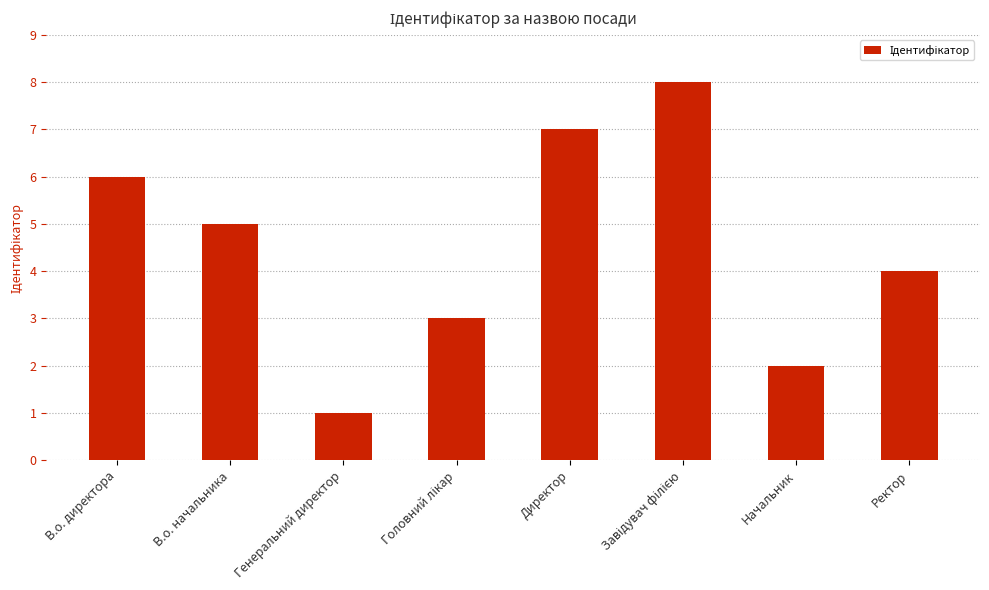

Reading left to right, extract all data points from this chart.

6	5	1	3	7	8	2	4